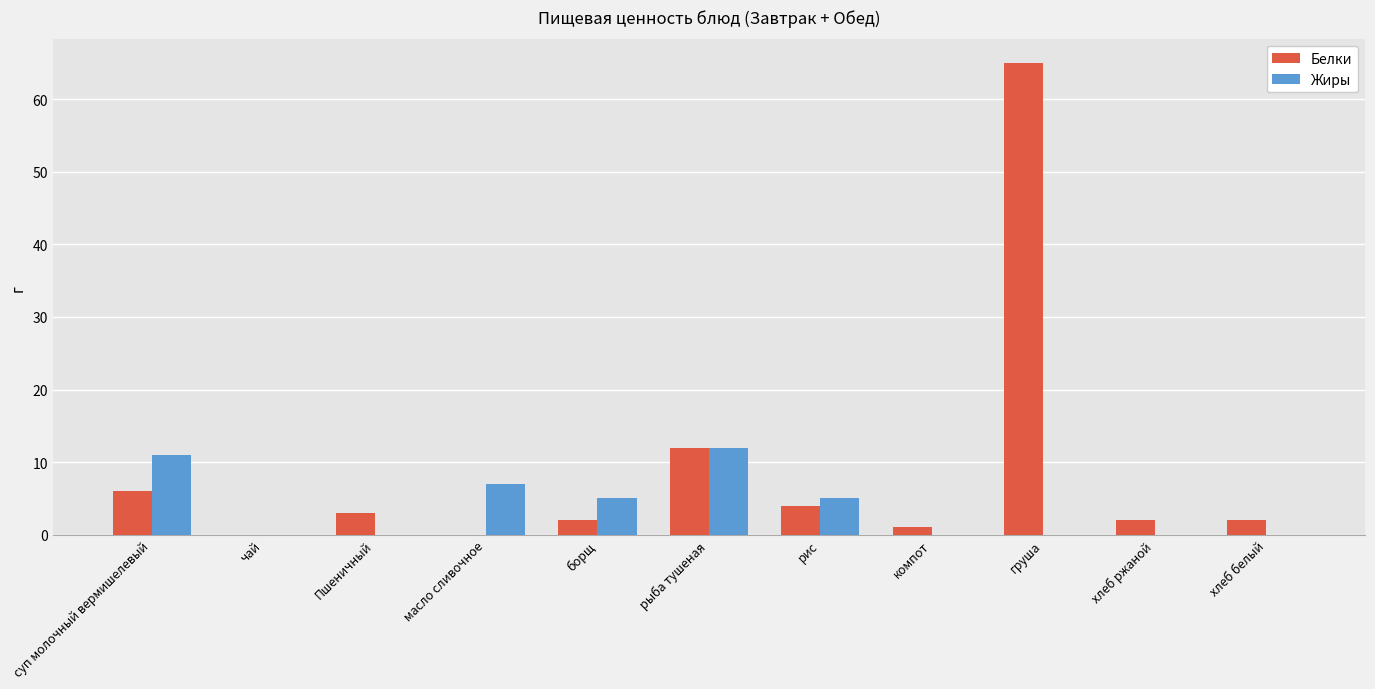

How many categories are shown in the chart?

11